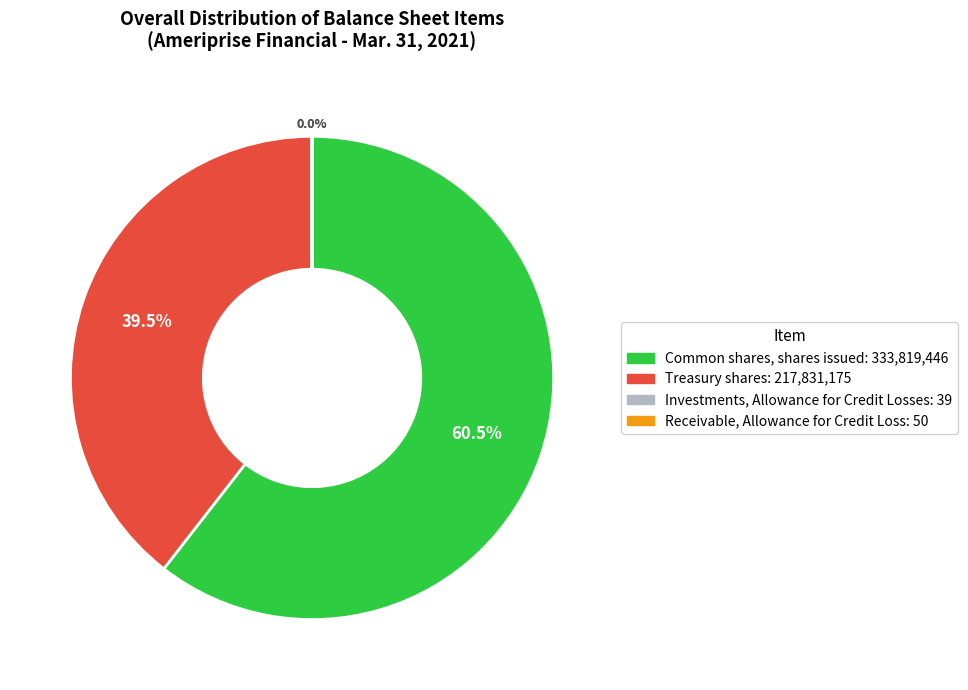

The Treasury shares slice represents 27% of the pie. True or false?

False